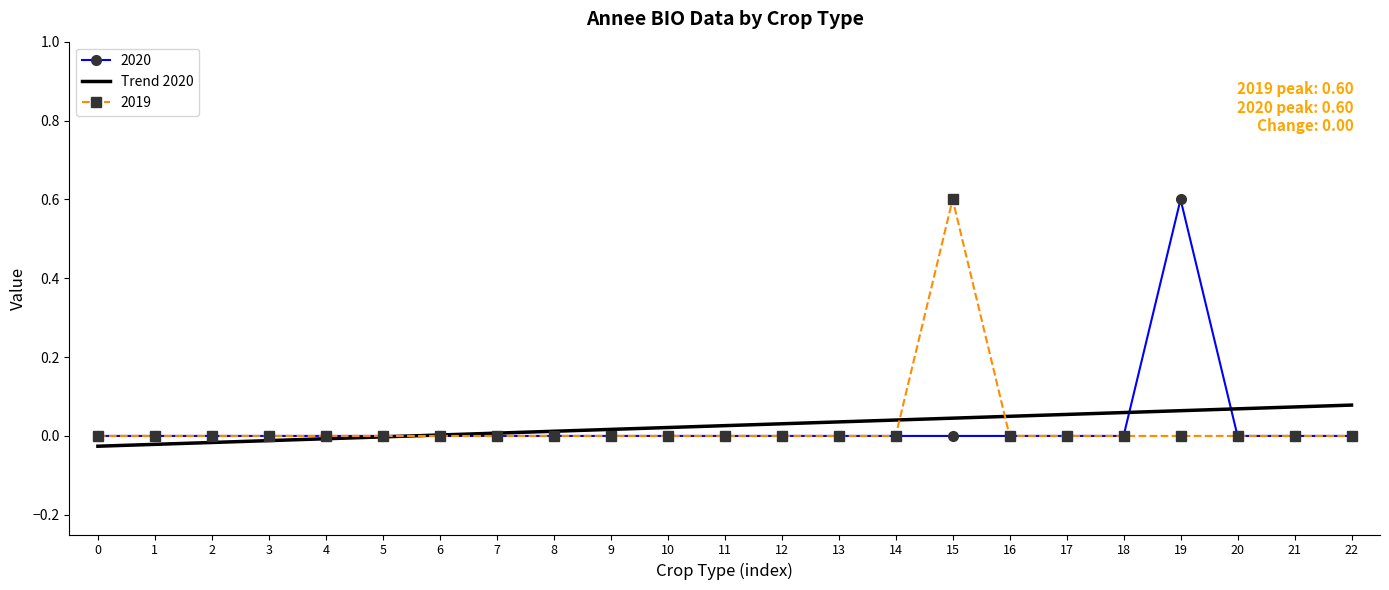

Is the value of 2019 at 14 greater than the value of Trend 2020 at 15?

No